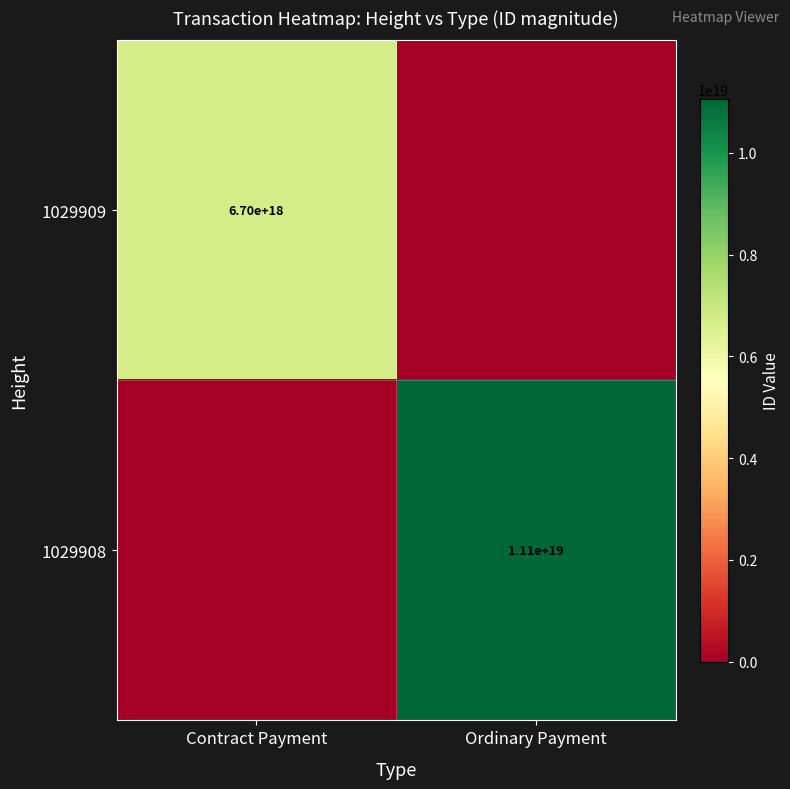

The 1029909 series shows 6700000000000000000 at Contract Payment. True or false?

True